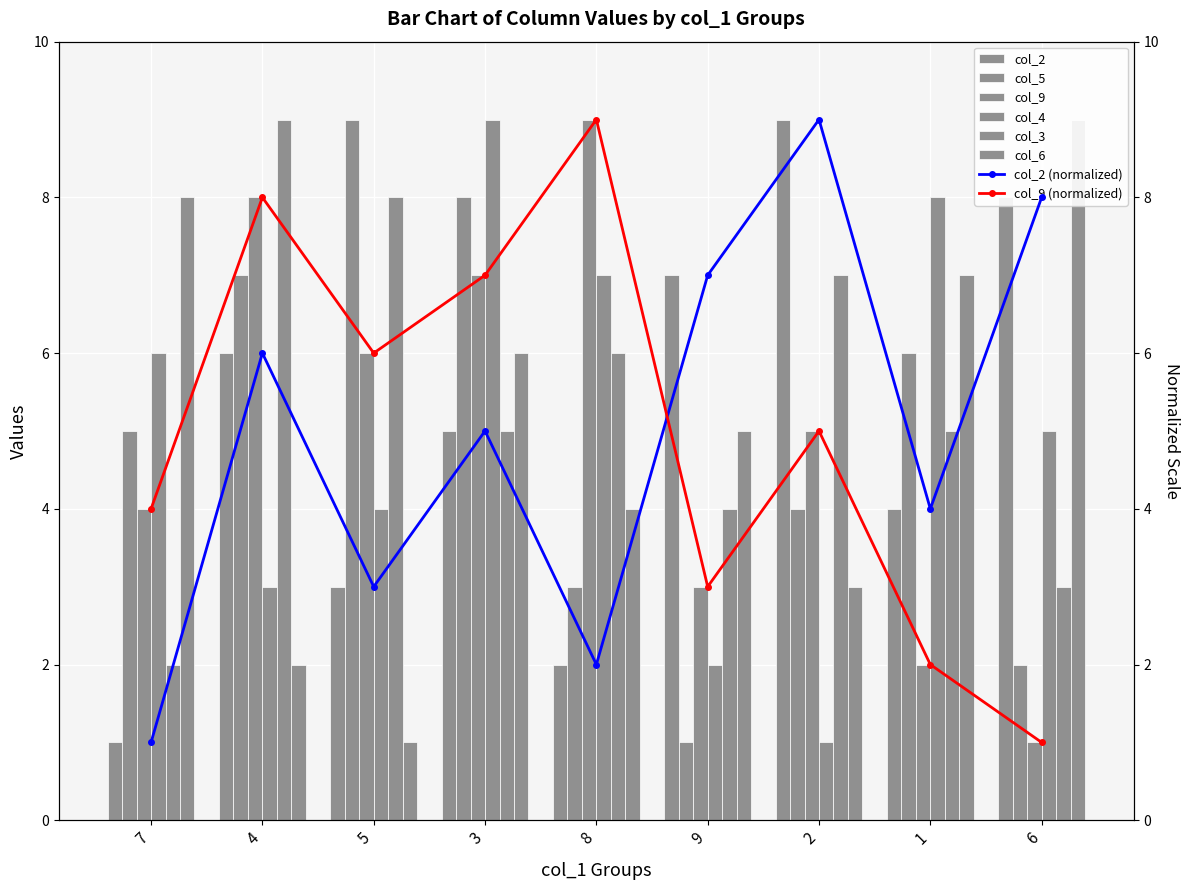

The col_9 series shows 6 at 7. True or false?

False